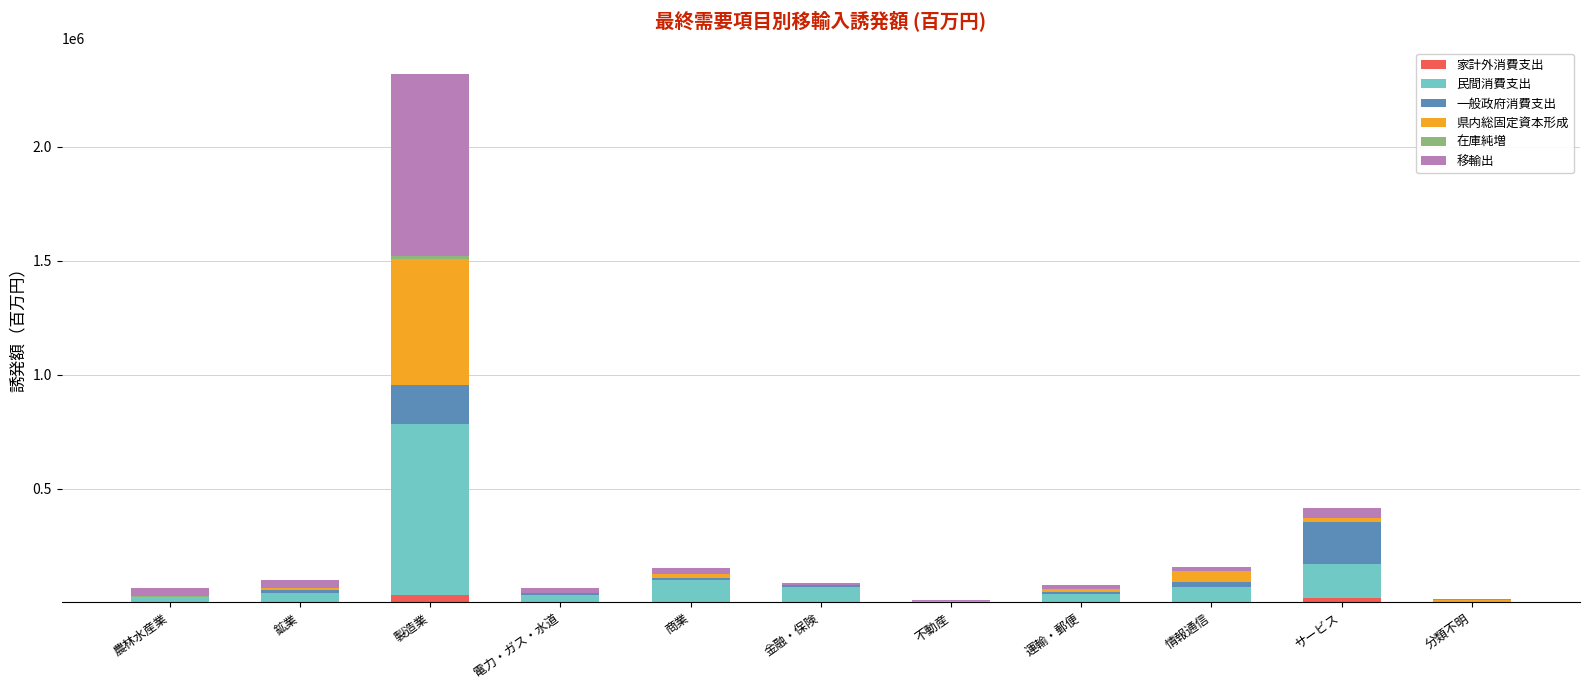

What is the sum of all 家計外消費支出 values?

61428.5